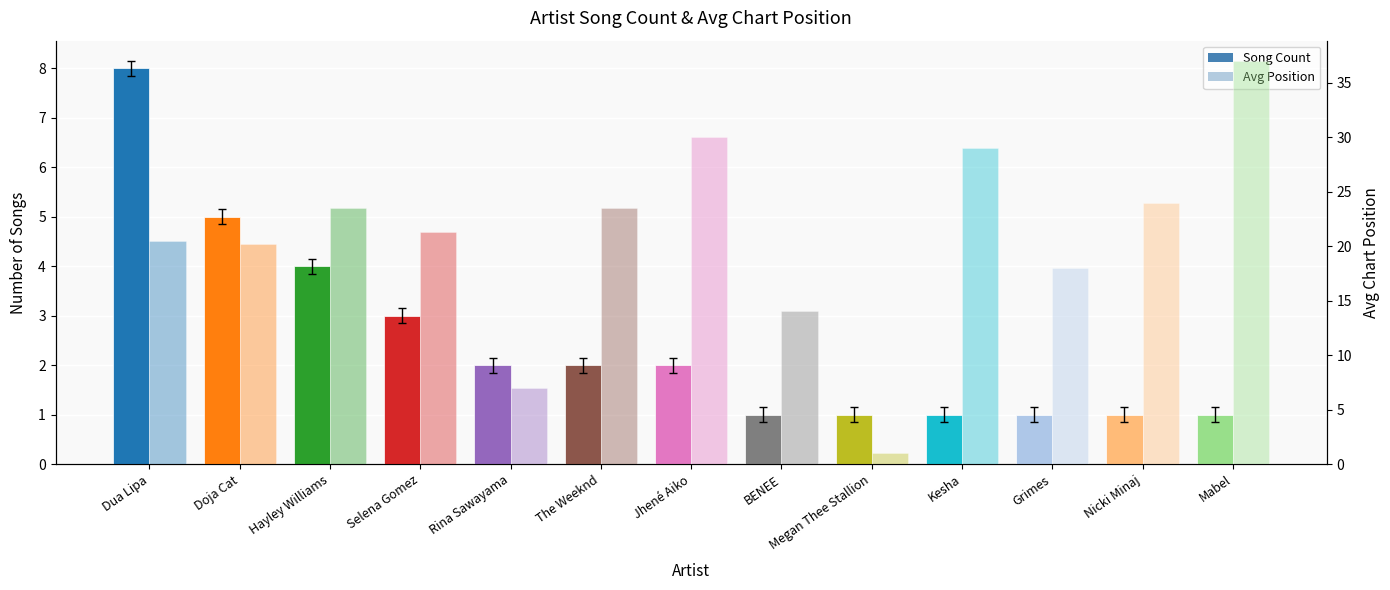

Reading left to right, what are all the values shown in this chart?

Song Count: Dua Lipa=8.0	Doja Cat=5.0	Hayley Williams=4.0	Selena Gomez=3.0	Rina Sawayama=2.0	The Weeknd=2.0	Jhené Aiko=2.0	BENEE=1.0	Megan Thee Stallion=1.0	Kesha=1.0	Grimes=1.0	Nicki Minaj=1.0	Mabel=1.0
Avg Position: Dua Lipa=20.5	Doja Cat=20.2	Hayley Williams=23.5	Selena Gomez=21.3	Rina Sawayama=7.0	The Weeknd=23.5	Jhené Aiko=30.0	BENEE=14.0	Megan Thee Stallion=1.0	Kesha=29.0	Grimes=18.0	Nicki Minaj=24.0	Mabel=37.0